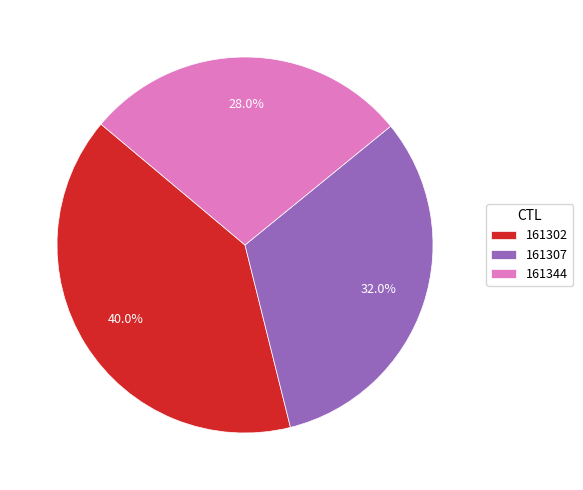

What is the ratio of the value at 161302 to the value at 161307?

1.2